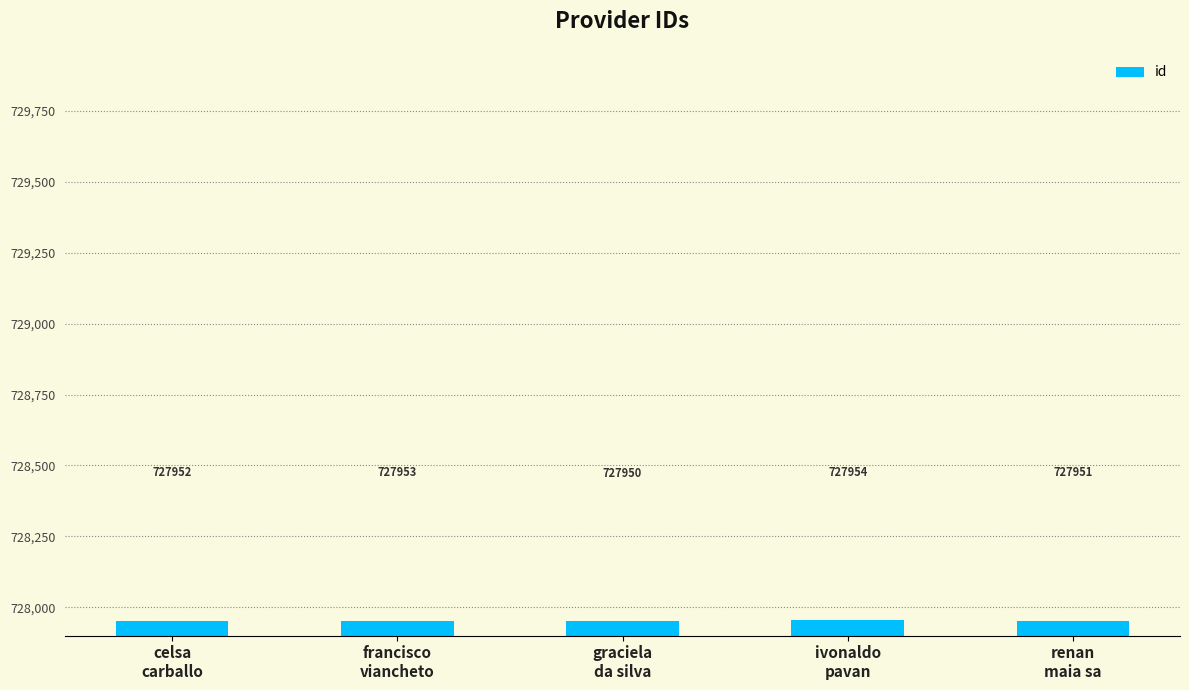

The value at francisco
viancheto is 467009. True or false?

False